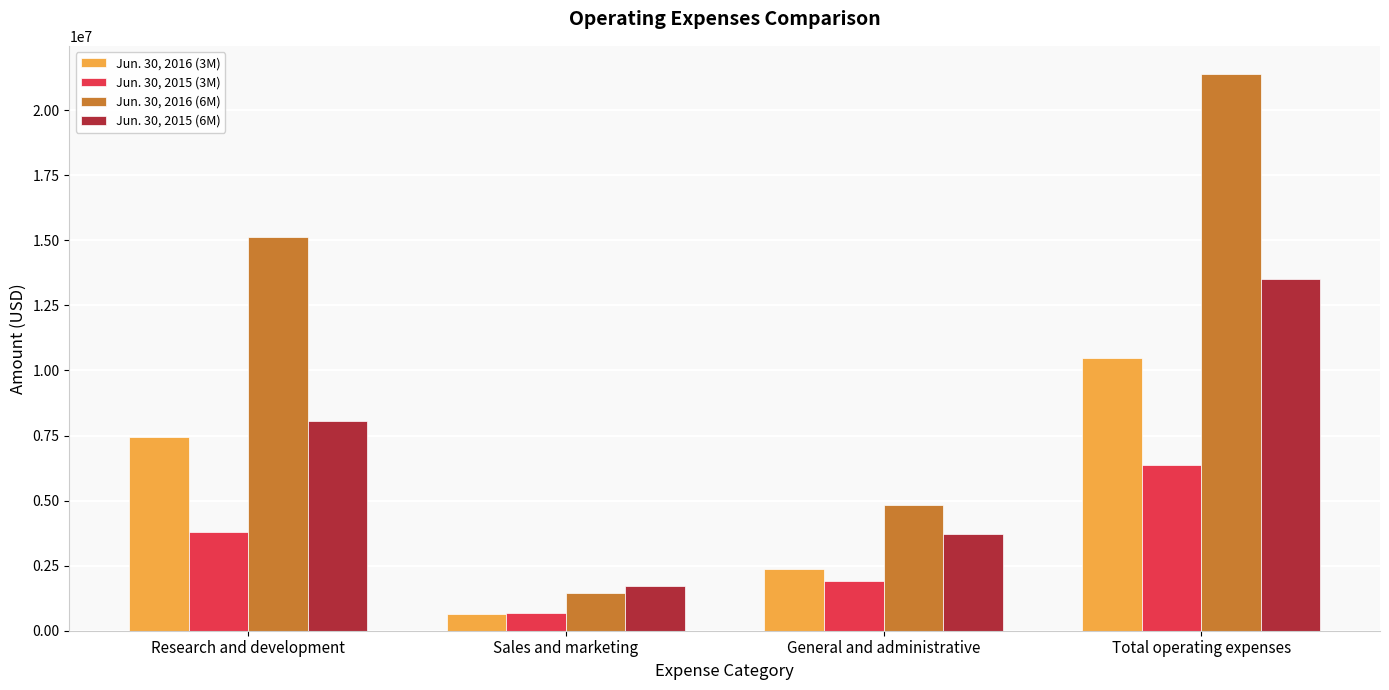

How many Jun. 30, 2016 (6M) values are between 4816066 and 21405763?

3